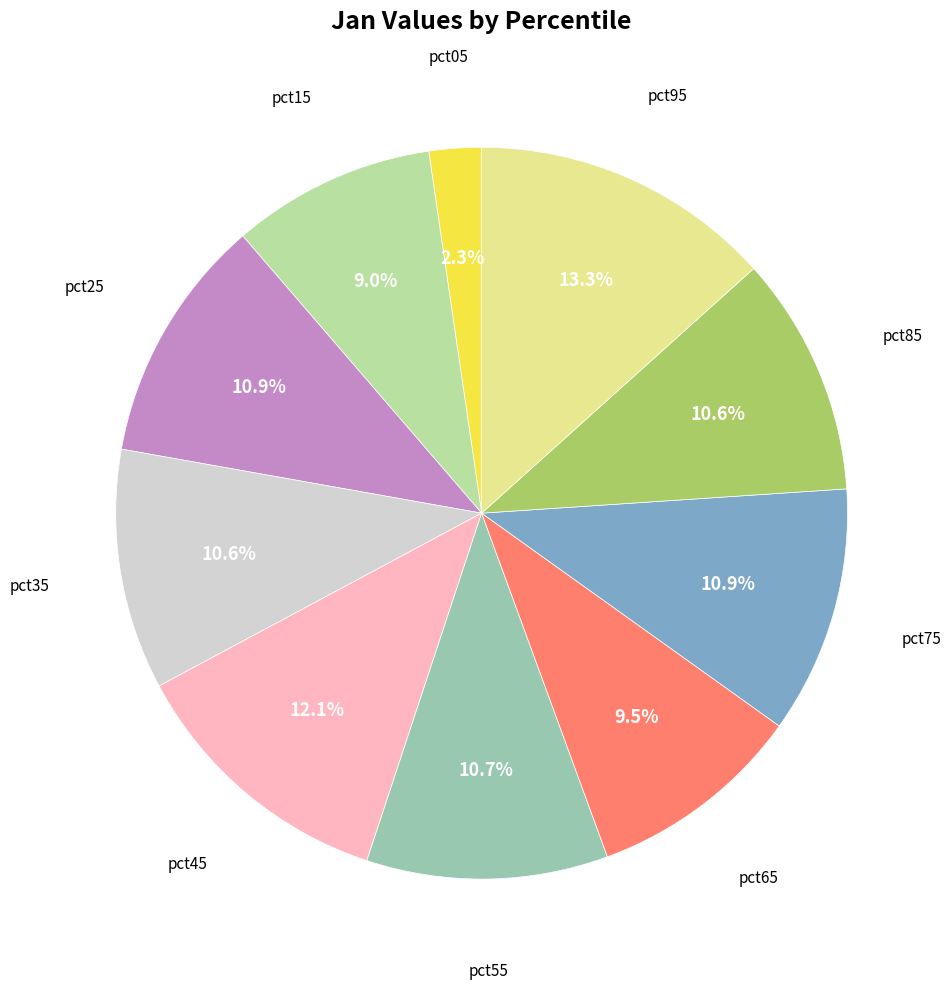

To the nearest percent, what is the average slice percentage?

10%